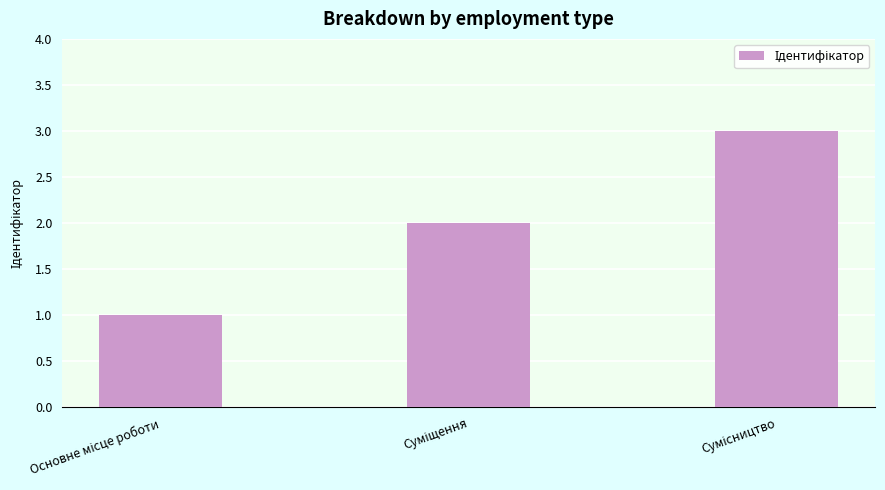

What is the maximum value shown in the chart?

3